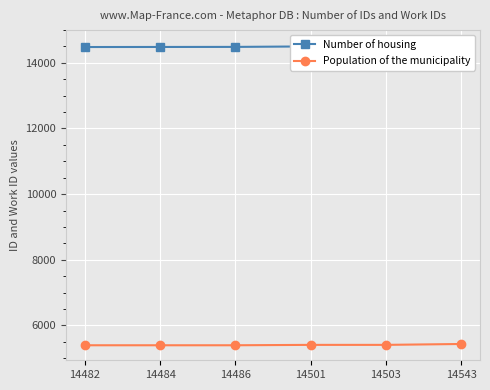

At how many categories does at least one series exceed 10193?

6